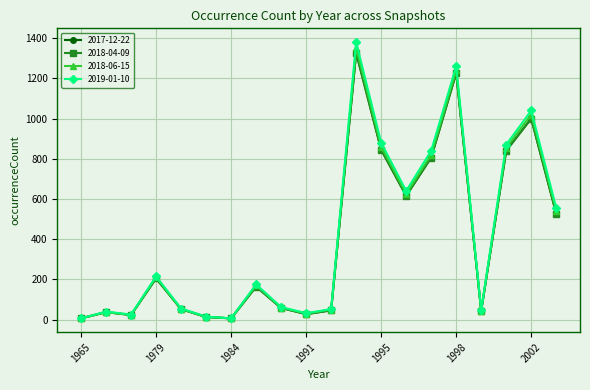

What is the value of the 2018-06-15 point at the 14th from the left?

625